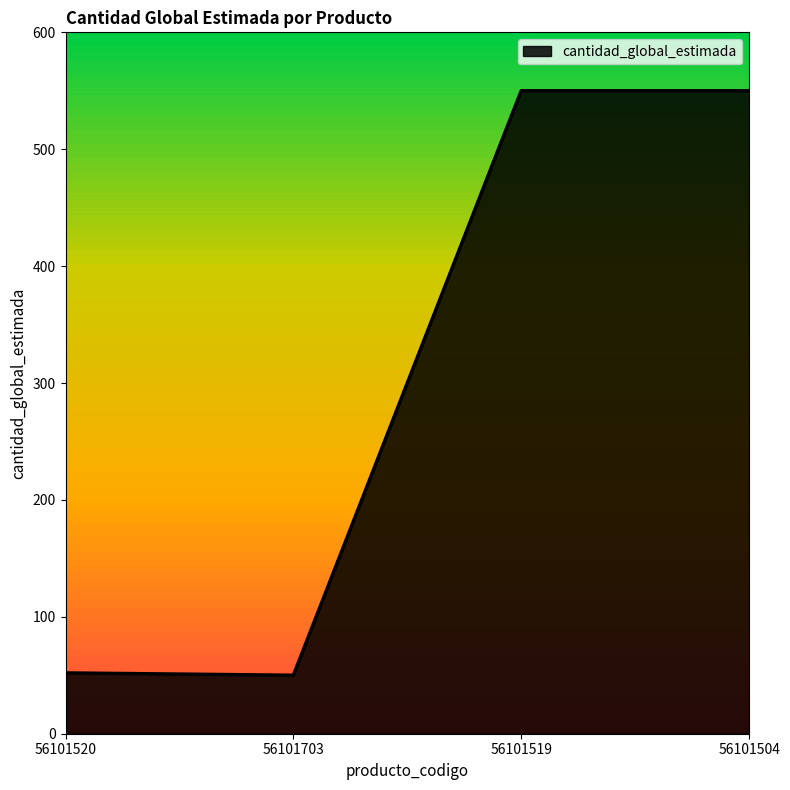

What is the difference between the maximum and minimum values?

500